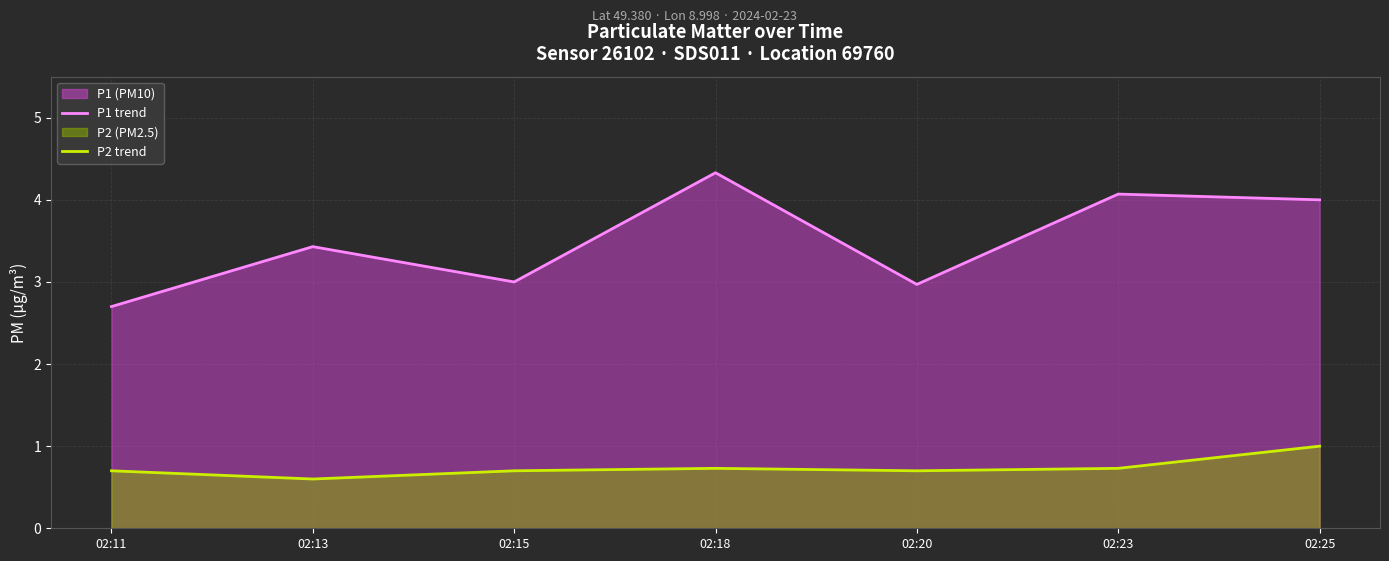

What is the difference between the maximum and minimum values in the P2 trend series?

0.4